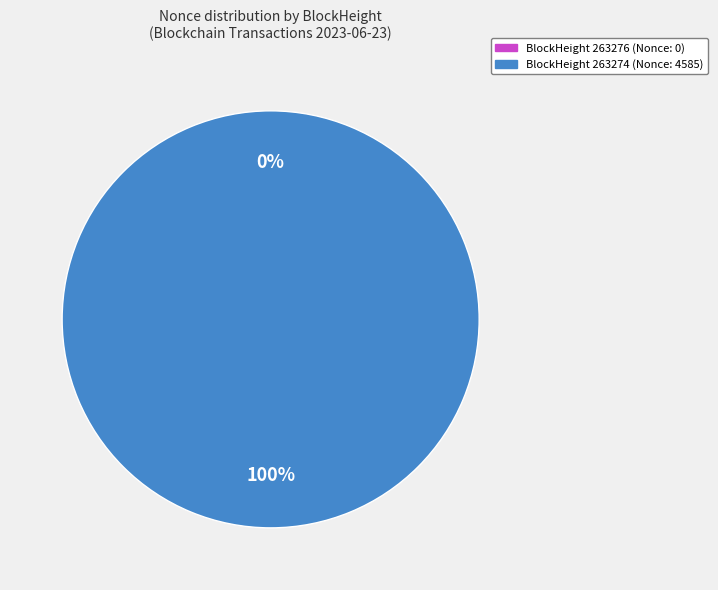

To the nearest percent, what is the difference between the 263274 and 263276 slice percentages?

100%